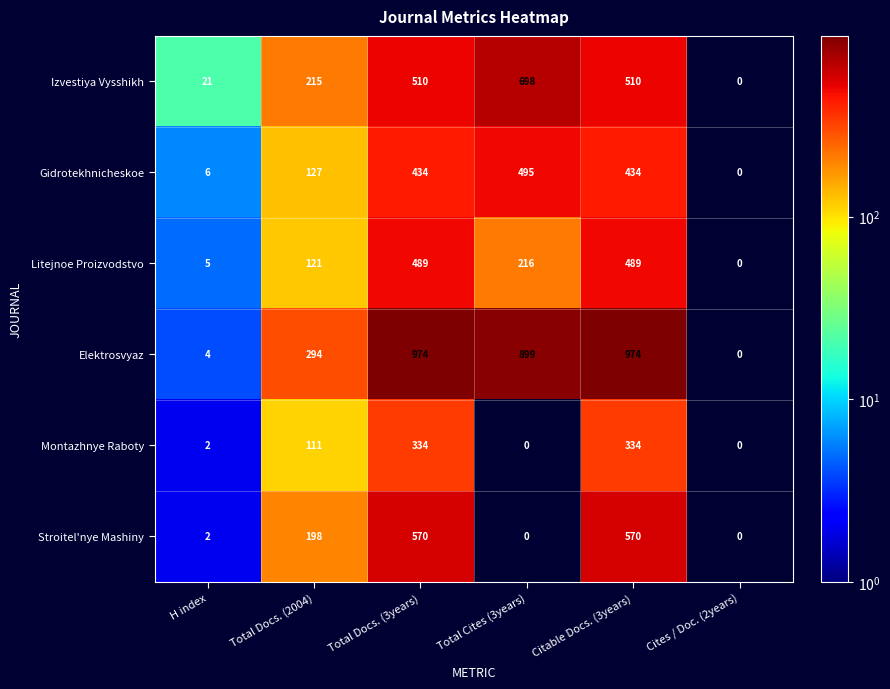

What is the sum of the Izvestiya Vysshikh values at Total Docs. (3years) and H index?

531